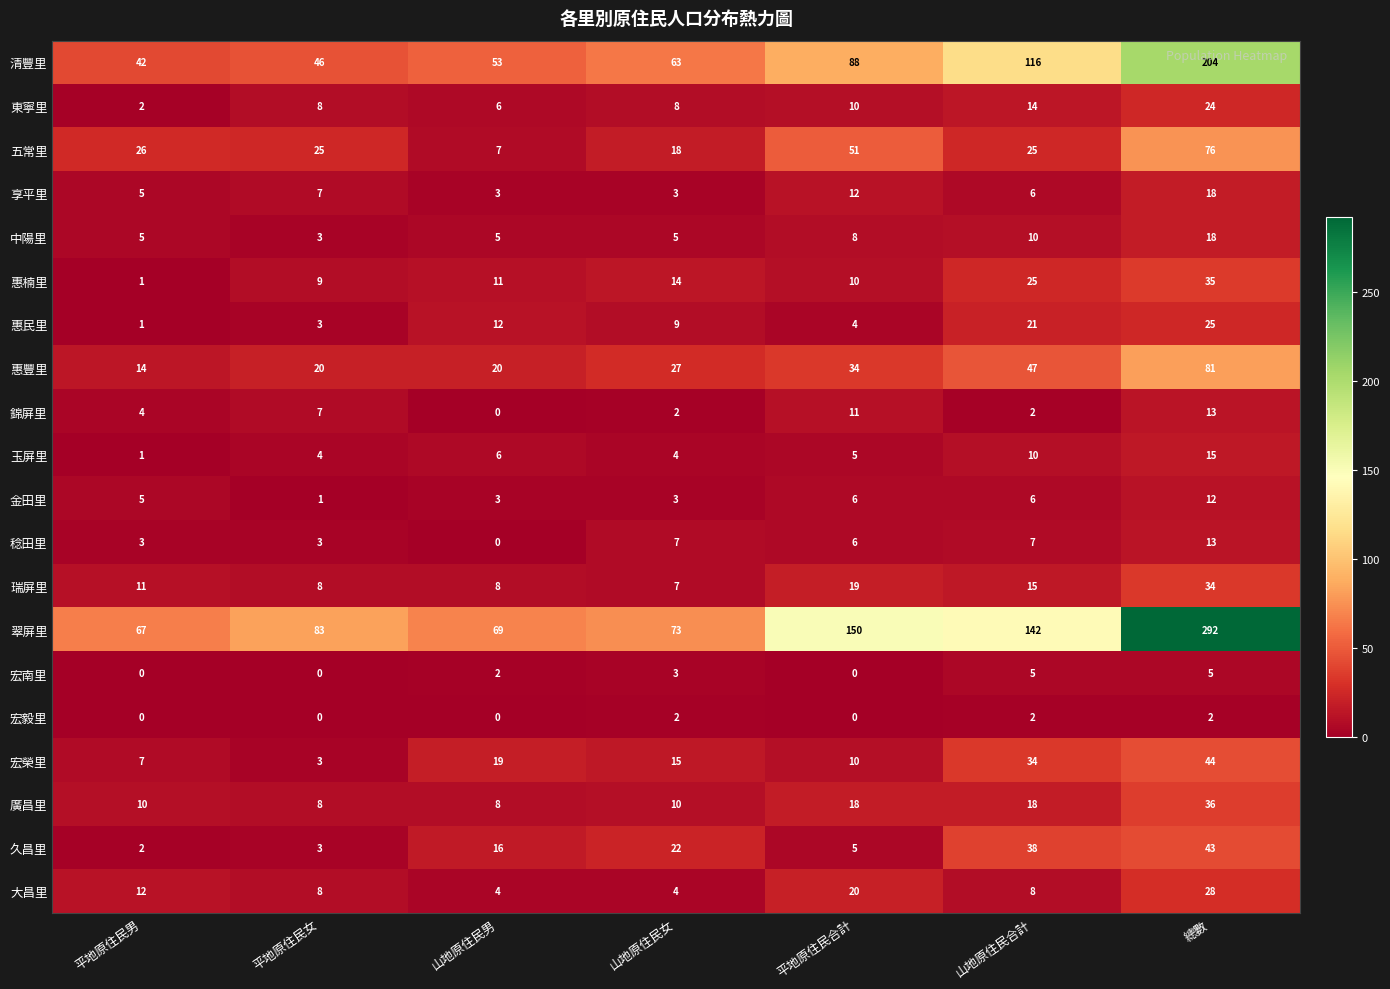

The value of 金田里 at 總數 is 20. True or false?

False